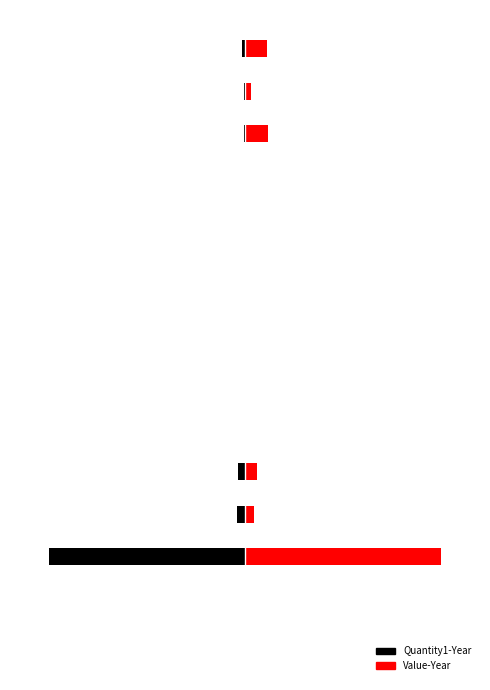

Rank the series by their maximum value, from highest to lowest.

Value-Year, Quantity1-Year